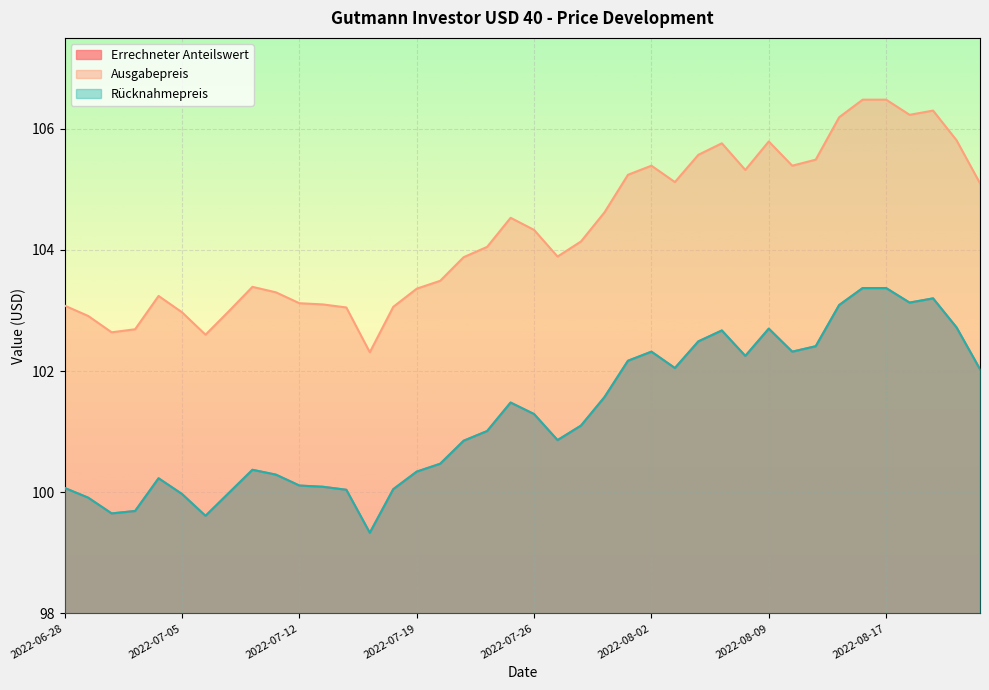

What is the sum of all Errechneter Anteilswert values?

4050.7